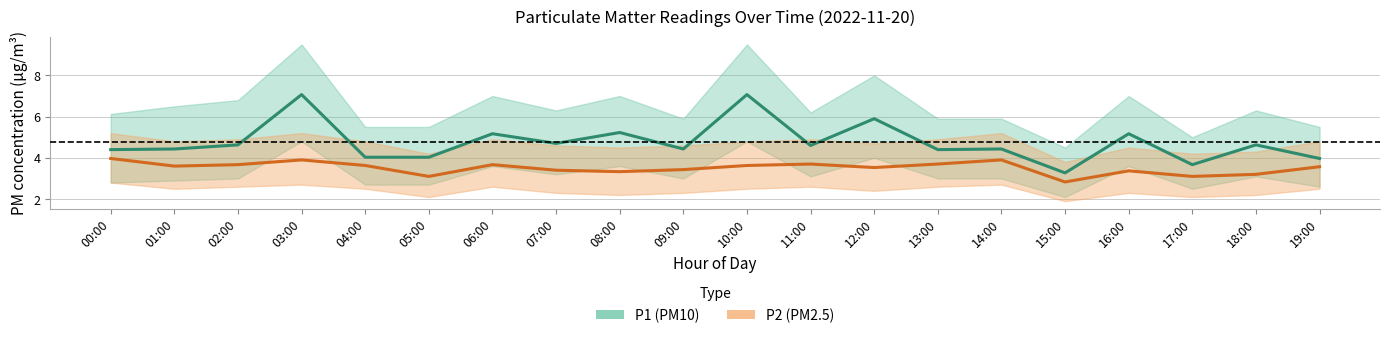

What position from the left is 07:00?

8